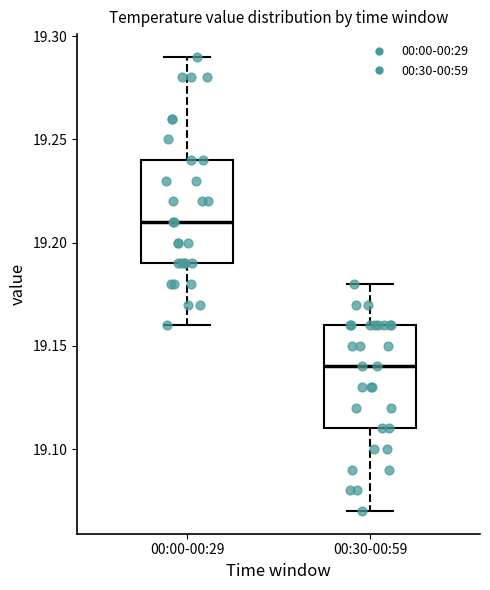

Where is the upper edge of the box for 00:00-00:29 on the y-axis? The values are not printed on the chart, so give them approximately, as read against the axis.

19.24